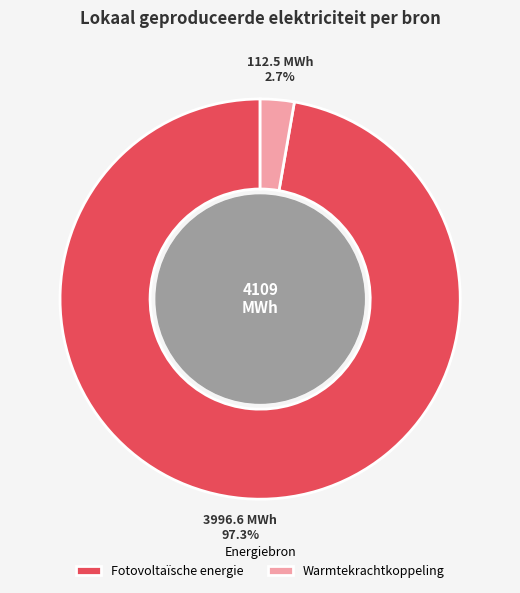

How many slices are in this pie chart?

2